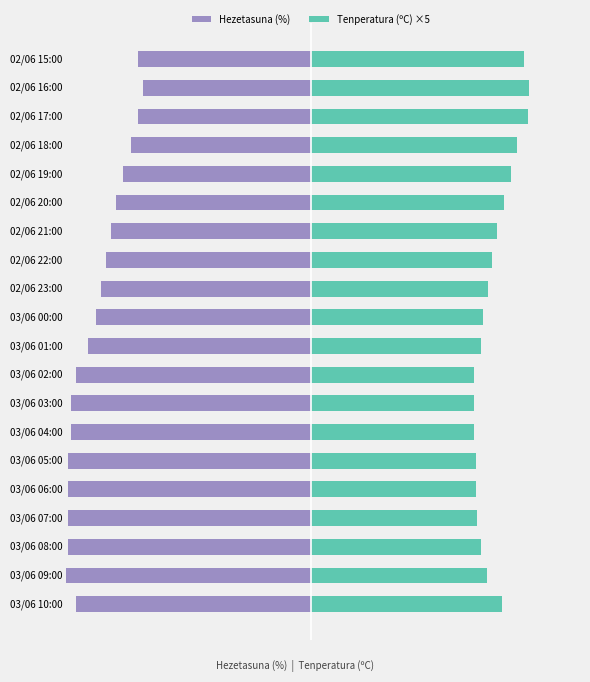

The value of Tenperatura (ºC) ×5 at 03/06 10:00 is 76.5. True or false?

True